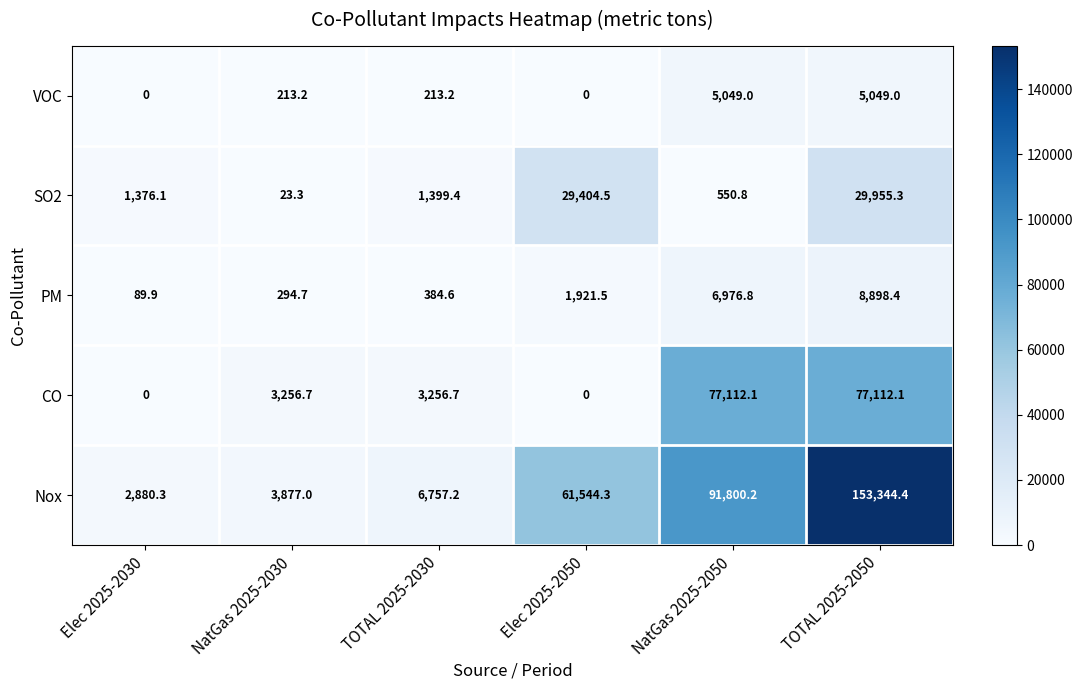

Reading left to right, list all the values displayed in this chart.

VOC: 0.0	213.2	213.2	0.0	5049.0	5049.0
SO2: 1376.1	23.3	1399.4	29404.5	550.8	29955.3
PM: 89.9	294.7	384.6	1921.5	6976.8	8898.4
CO: 0.0	3256.7	3256.7	0.0	77112.1	77112.1
Nox: 2880.3	3877.0	6757.2	61544.3	91800.2	153344.4